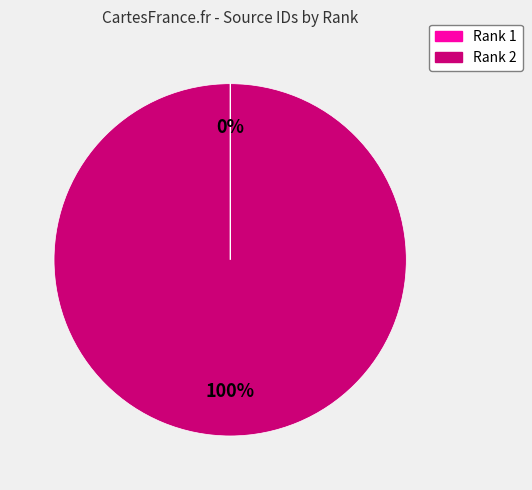

What percentage is the Rank 2 slice, to the nearest percent?

100%